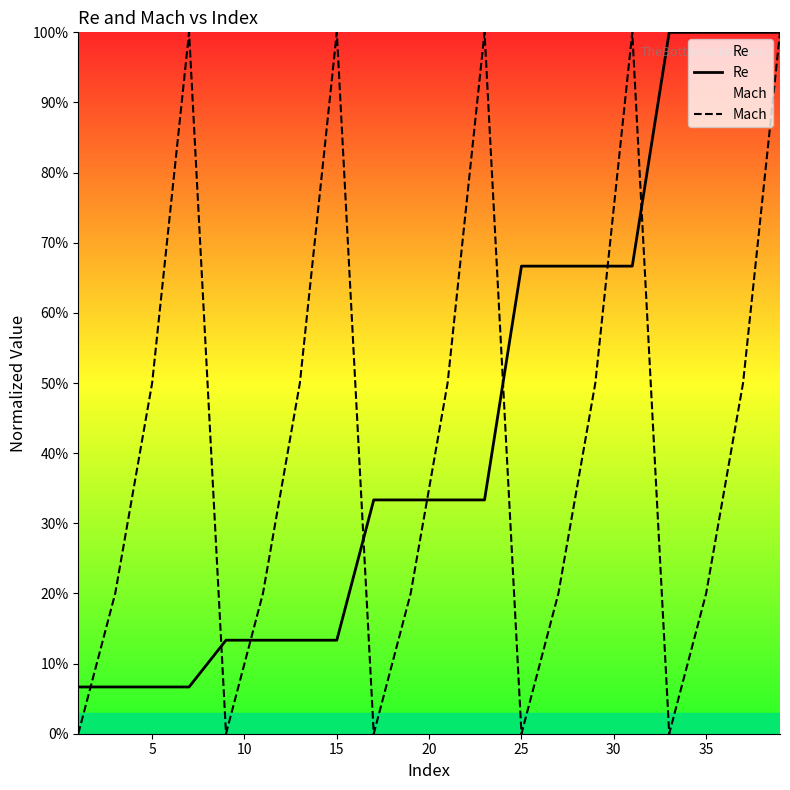

How many lines are shown in the chart?

2